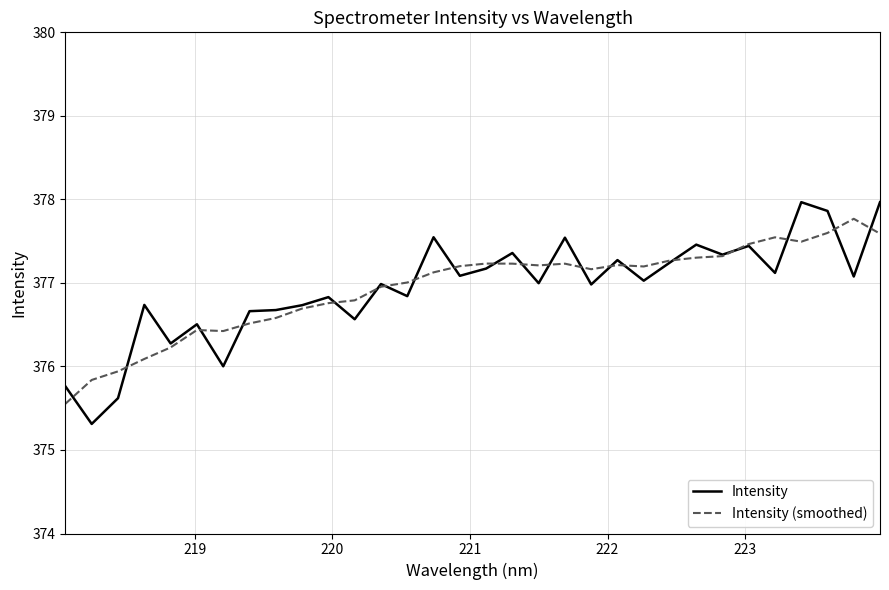

Which series has the widest spread of values?

Intensity